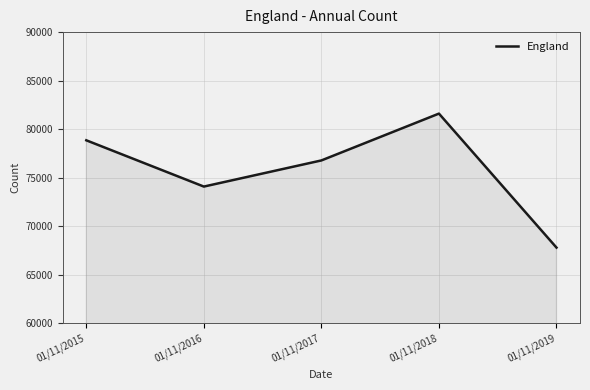

What is the minimum value shown in the chart?

67814